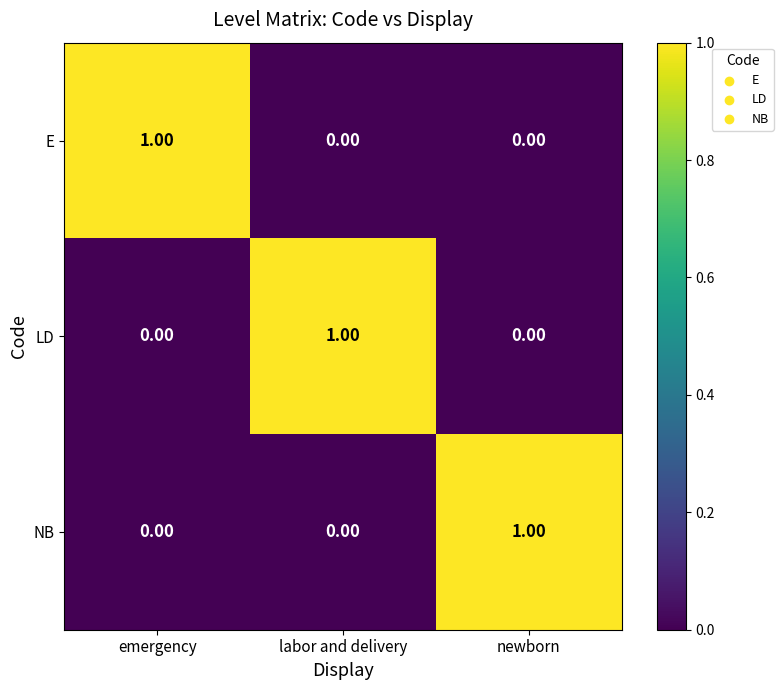

At which label does LD reach its peak?

labor and delivery